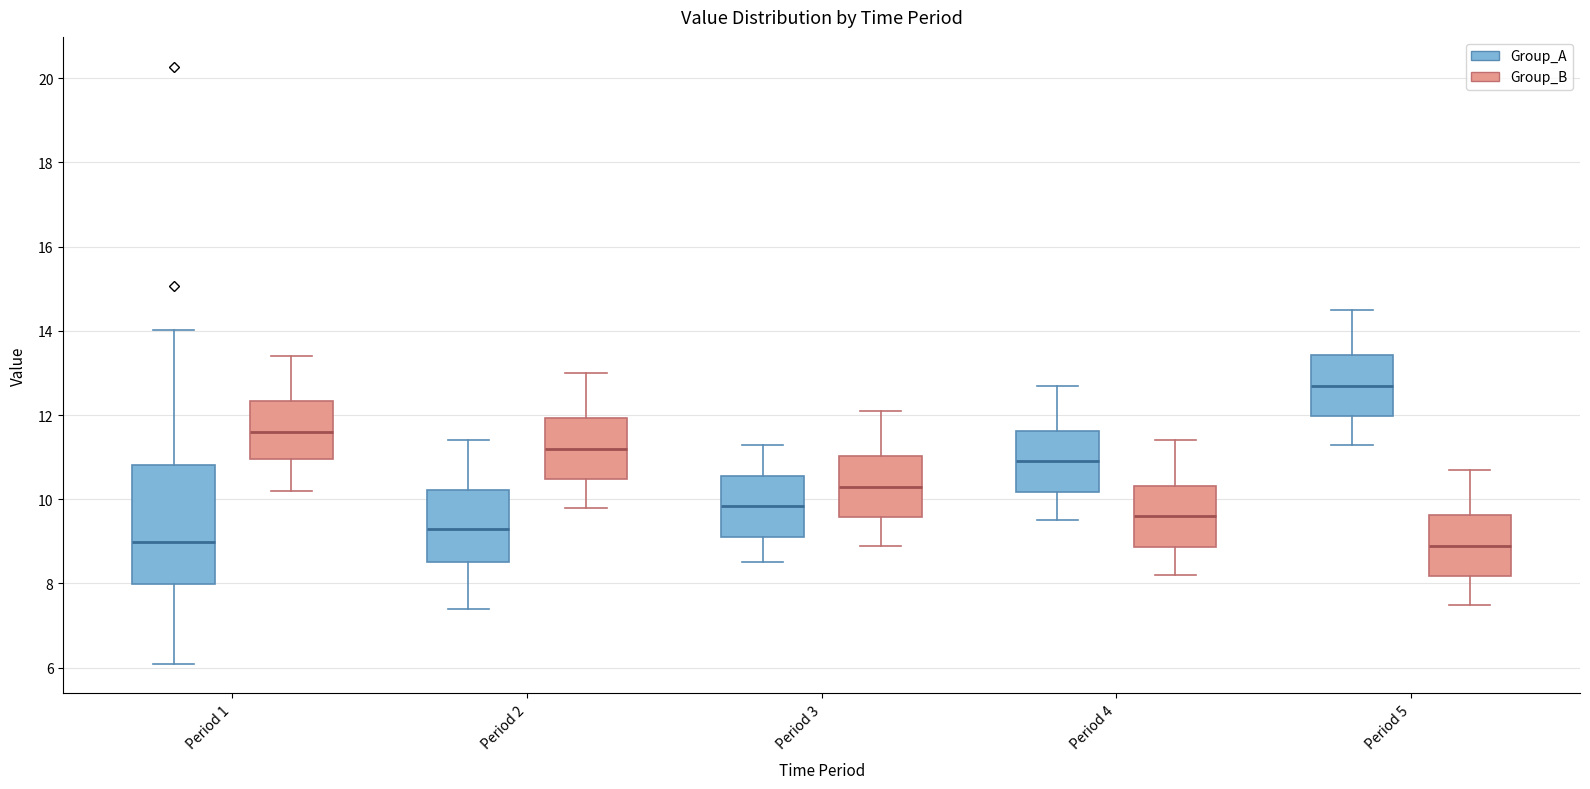

Reading left to right, read every box against the y-axis: the position of its median line, the range the box covers, and the ends of its whiskers. The values are not printed on the chart, so give them approximately, as read against the axis.

Period 1 (Group_A): median 9.0, box 8.0 to 10.8, whiskers 6.2 to 14.0
Period 1 (Group_B): median 11.6, box 11.0 to 12.4, whiskers 10.2 to 13.4
Period 2 (Group_A): median 9.4, box 8.6 to 10.2, whiskers 7.4 to 11.4
Period 2 (Group_B): median 11.2, box 10.4 to 12.0, whiskers 9.8 to 13.0
Period 3 (Group_A): median 9.8, box 9.2 to 10.6, whiskers 8.6 to 11.4
Period 3 (Group_B): median 10.4, box 9.6 to 11.0, whiskers 9.0 to 12.2
Period 4 (Group_A): median 11.0, box 10.2 to 11.6, whiskers 9.6 to 12.8
Period 4 (Group_B): median 9.6, box 8.8 to 10.4, whiskers 8.2 to 11.4
Period 5 (Group_A): median 12.8, box 12.0 to 13.4, whiskers 11.4 to 14.6
Period 5 (Group_B): median 9.0, box 8.2 to 9.6, whiskers 7.6 to 10.8